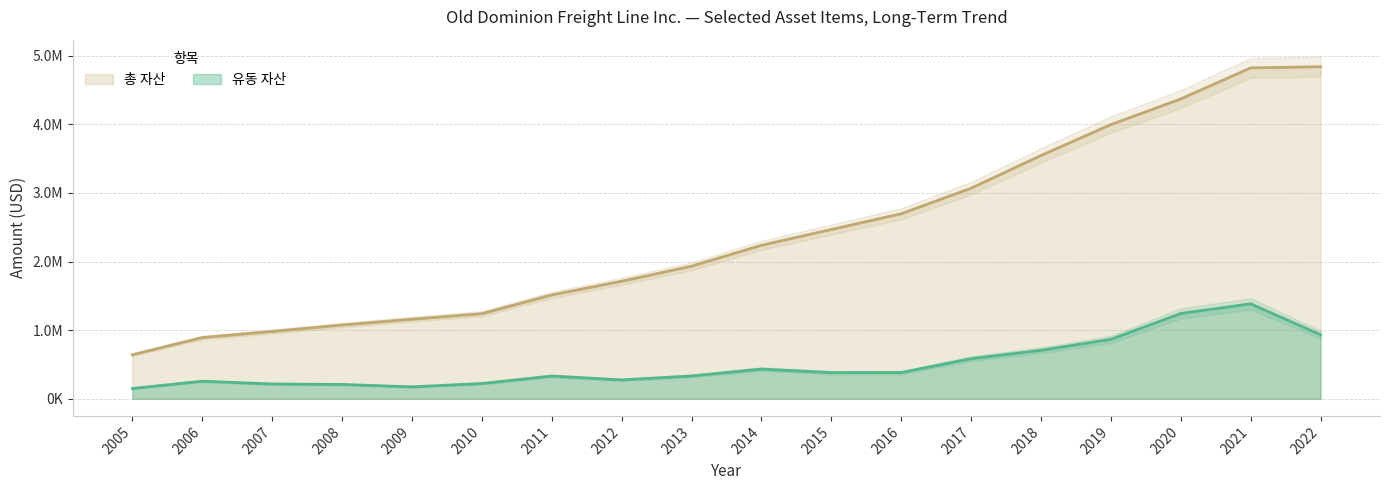

True or false: 총 자산 and 유동 자산 cross at least once.

False